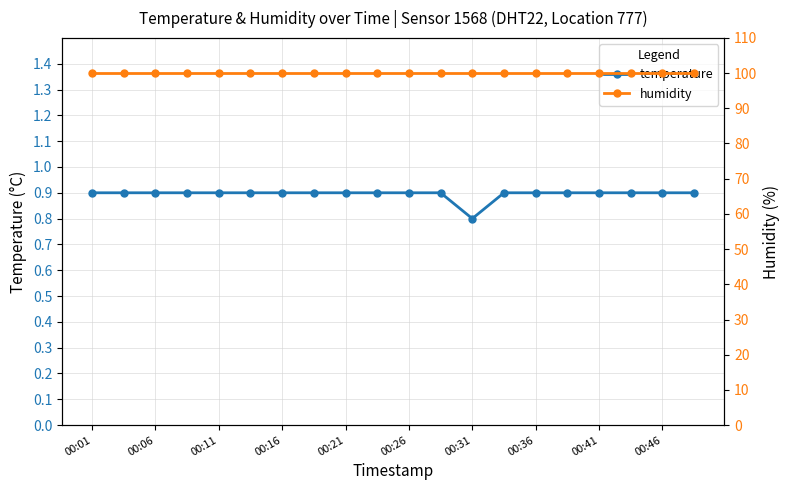

What is the difference between the maximum and minimum values in the temperature series?

0.1